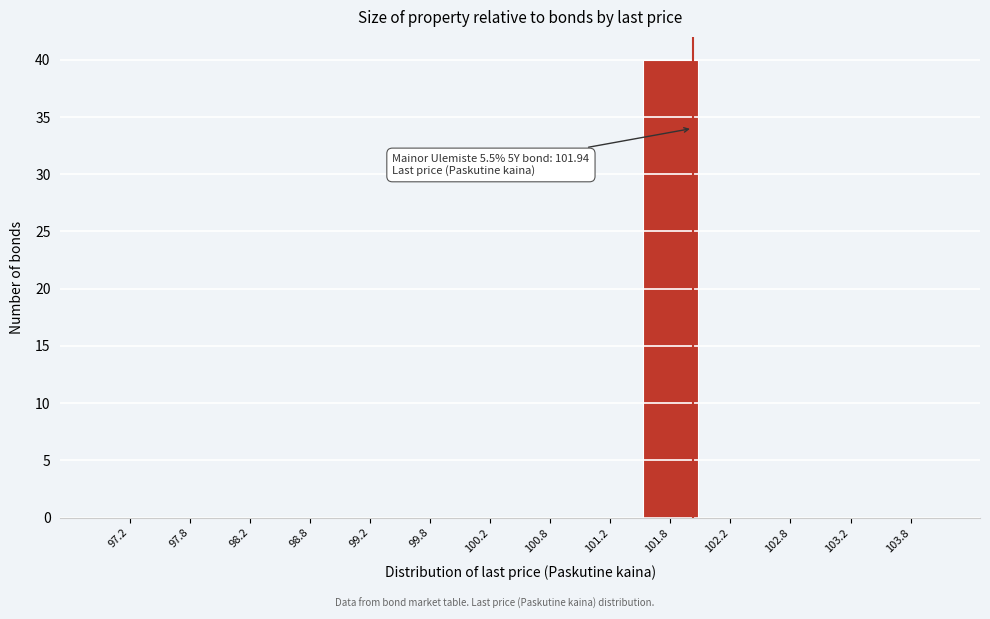

Over which range of the x-axis is the bar tallest?

101.5 to 102.0